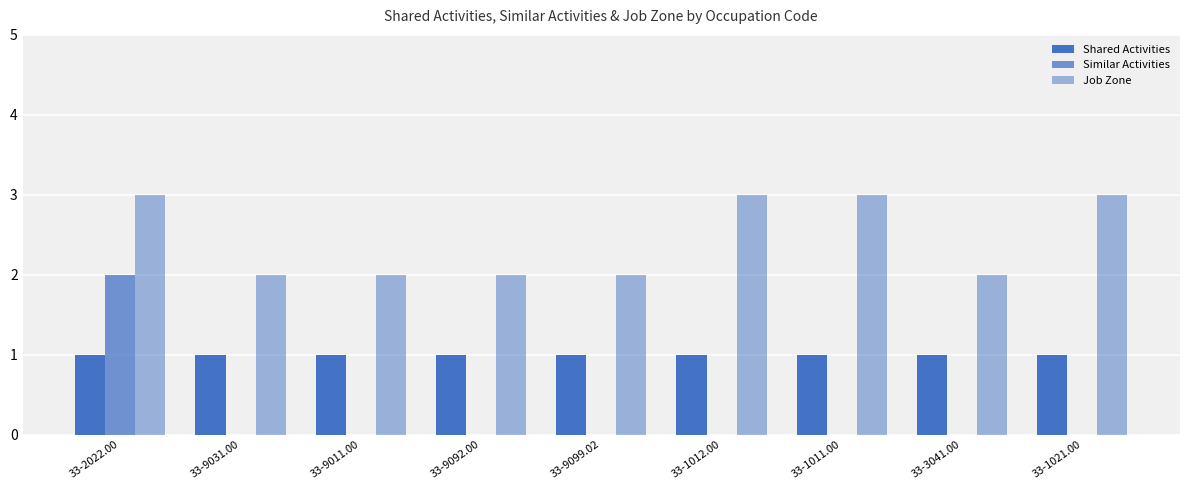

What is the approximate value of Job Zone at 33-1011.00?

3